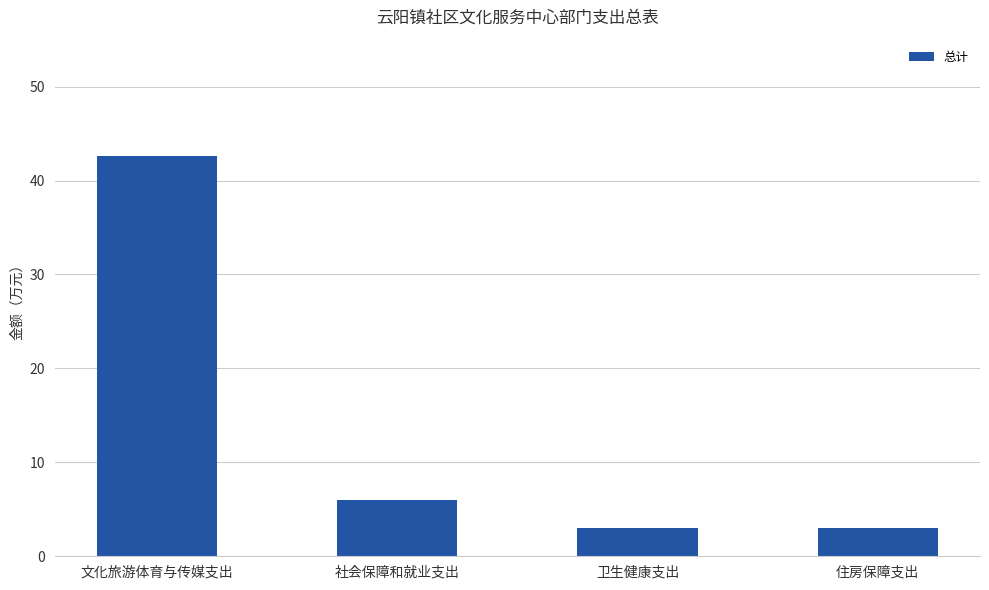

Reading left to right, list all the values displayed in this chart.

文化旅游体育与传媒支出=42.6	社会保障和就业支出=6.0	卫生健康支出=3.0	住房保障支出=3.0